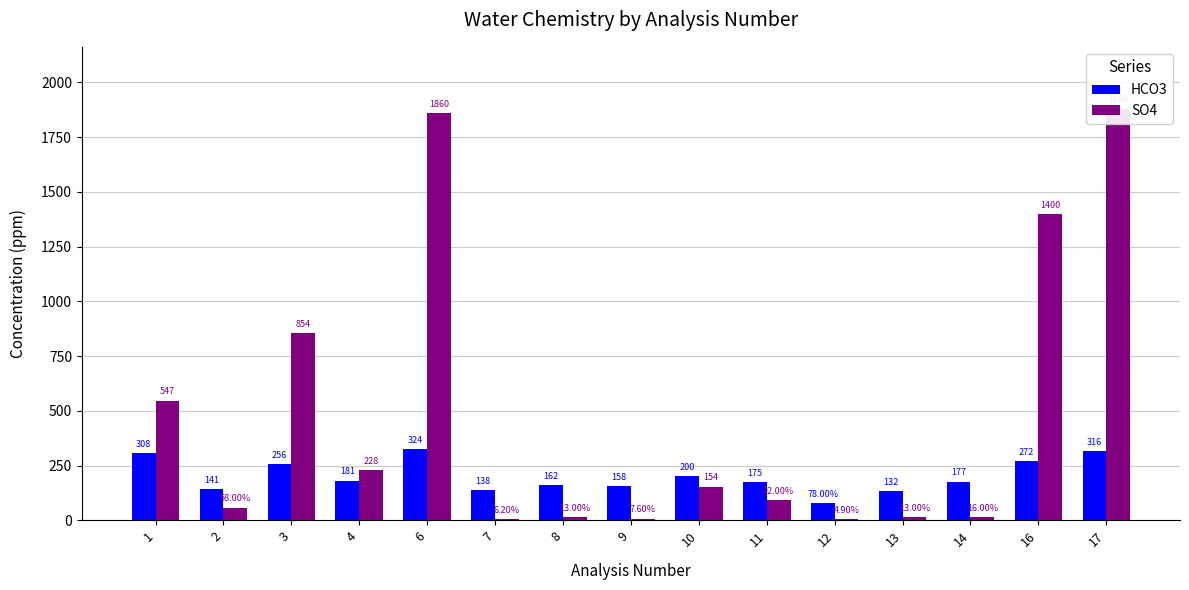

What is the minimum value shown in the chart?

4.9